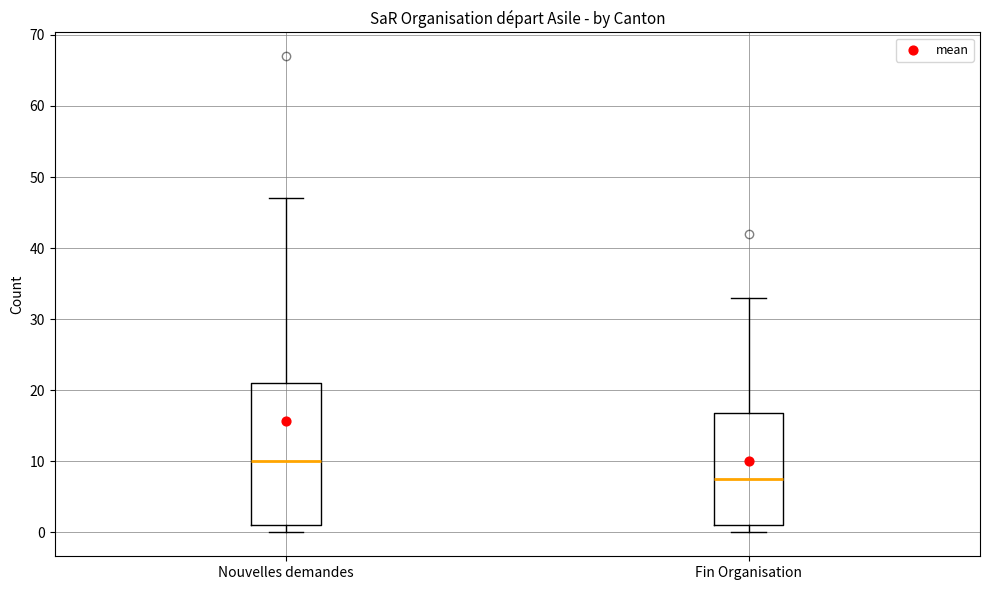

Which box's median line is the highest?

Nouvelles demandes